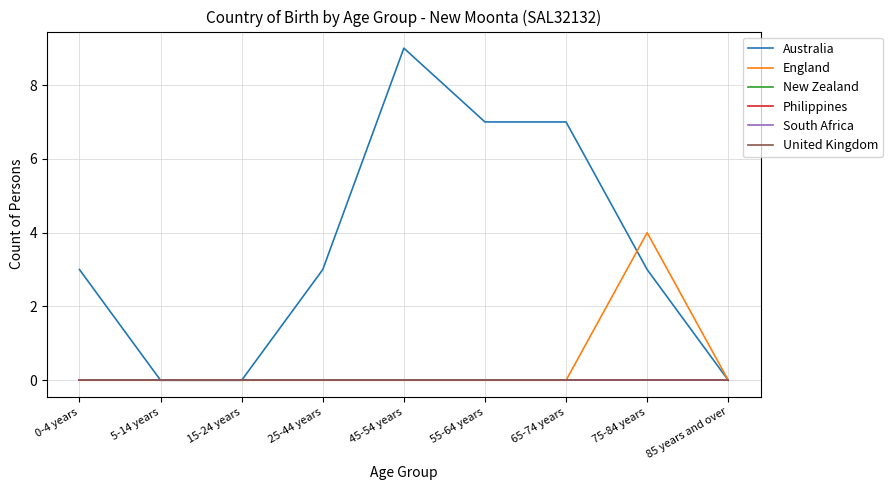

Does the chart display data point markers on the line(s)?

No